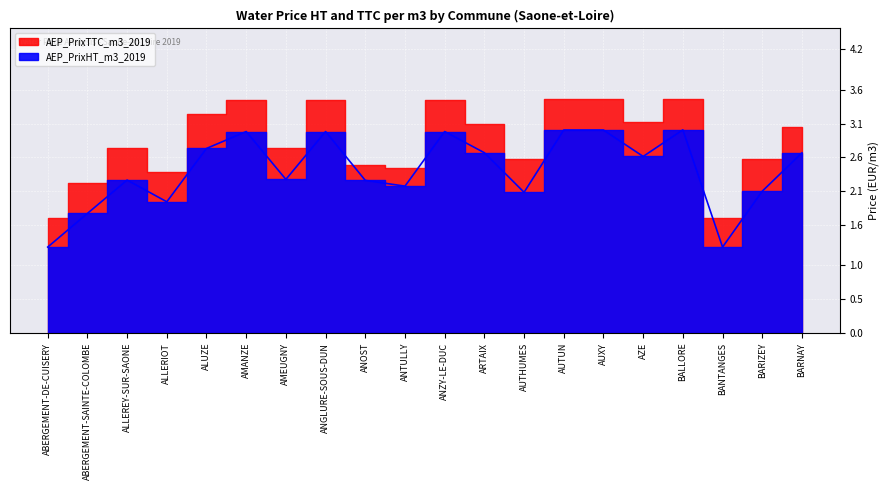

Rank the categories by value from highest to lowest.

BALLORE, AUTUN, AUXY, AMANZE, ANGLURE-SOUS-DUN, ANZY-LE-DUC, ALUZE, ARTAIX, BARNAY, AZE, AMEUGNY, ALLEREY-SUR-SAONE, ANOST, ANTULLY, BARIZEY, AUTHUMES, ALLERIOT, ABERGEMENT-SAINTE-COLOMBE, ABERGEMENT-DE-CUISERY, BANTANGES